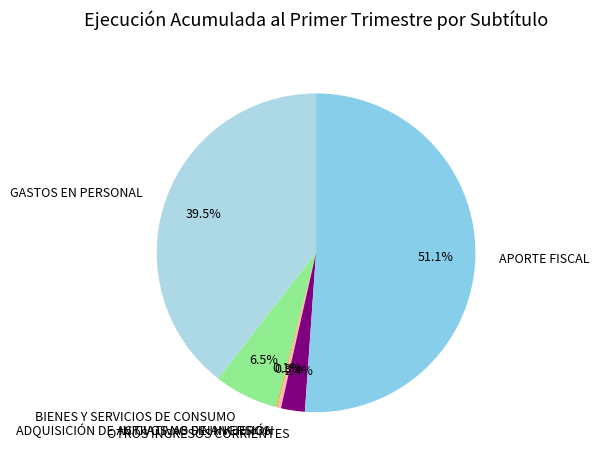

Is there any slice that represents more than half of the pie?

Yes